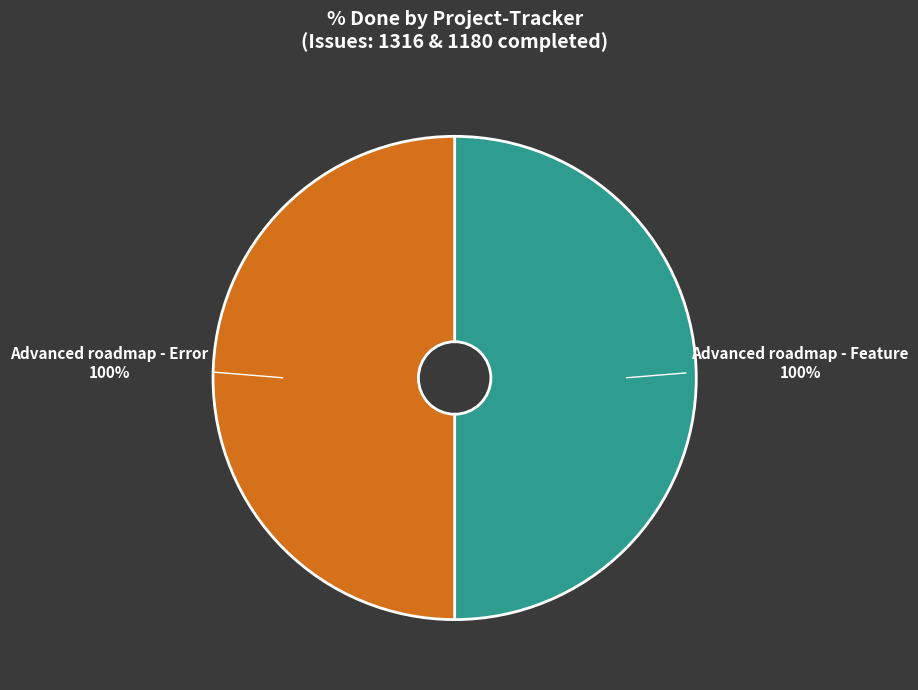

Count the number of slices in the pie.

8